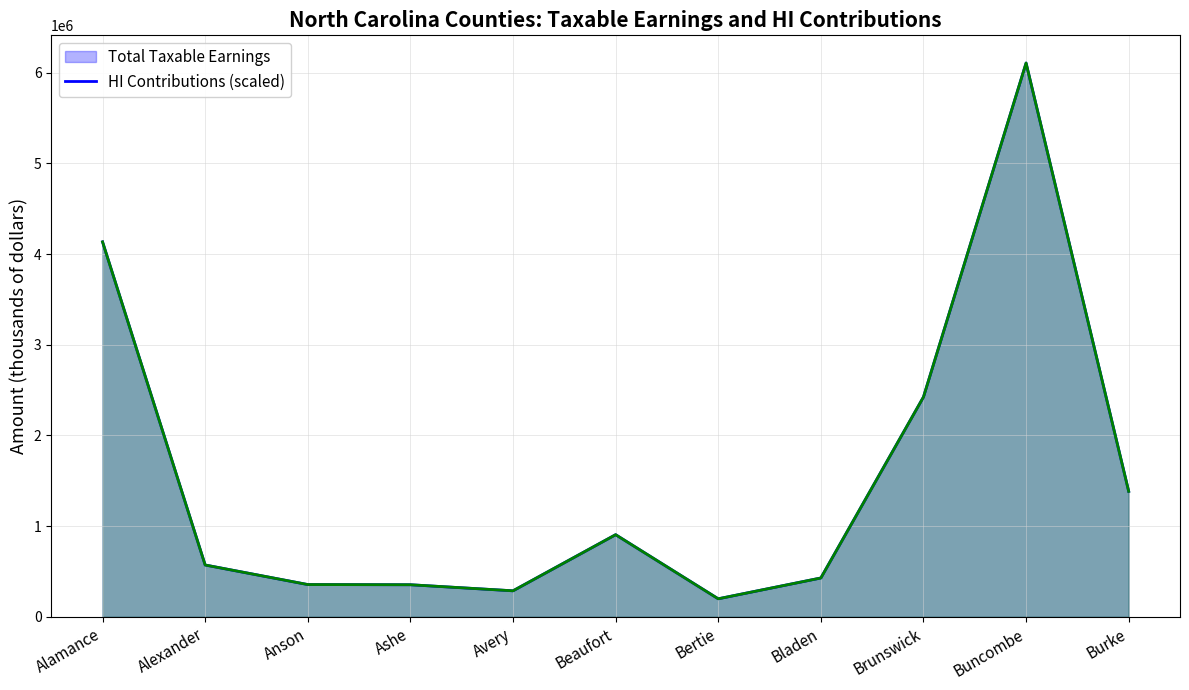

Reading right to left, list all the values displayed in this chart.

Total Taxable Earnings (line): Burke=1383703.0	Buncombe=6105787.0	Brunswick=2423820.0	Bladen=428765.0	Bertie=199293.0	Beaufort=906051.0	Avery=287276.0	Ashe=354142.0	Anson=356312.0	Alexander=571843.0	Alamance=4134192.0
HI Contributions (scaled line): Burke=1383688.3	Buncombe=6105787.0	Brunswick=2423825.2	Bladen=428758.2	Bertie=199275.7	Beaufort=906033.6	Avery=287275.6	Ashe=354137.6	Anson=356310.0	Alexander=571827.0	Alamance=4134202.8